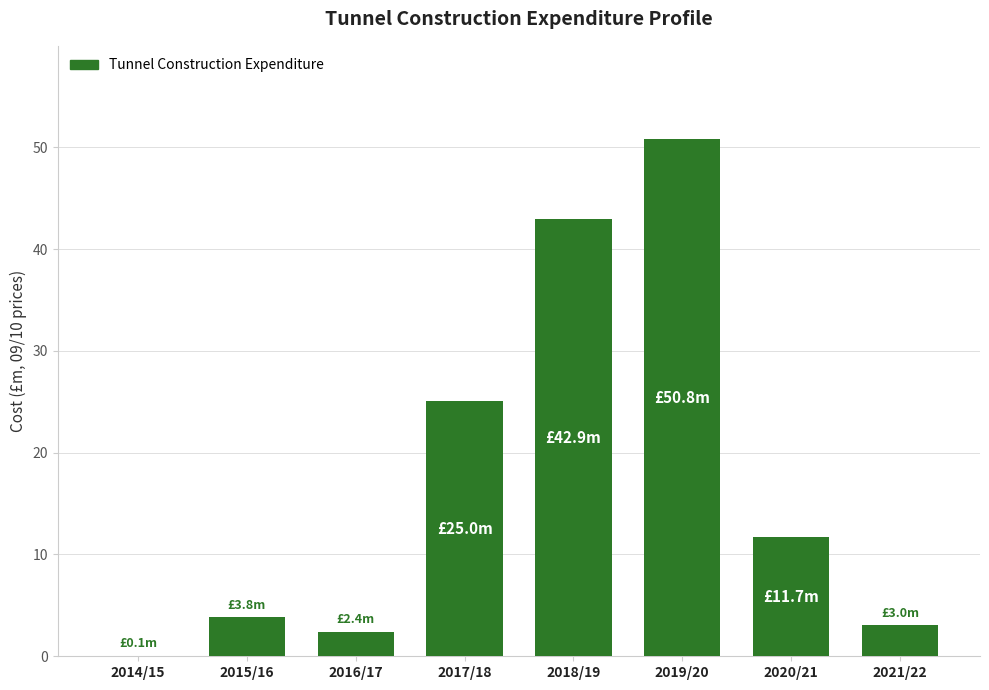

What is the change in value from 2015/16 to 2017/18?

+21.2